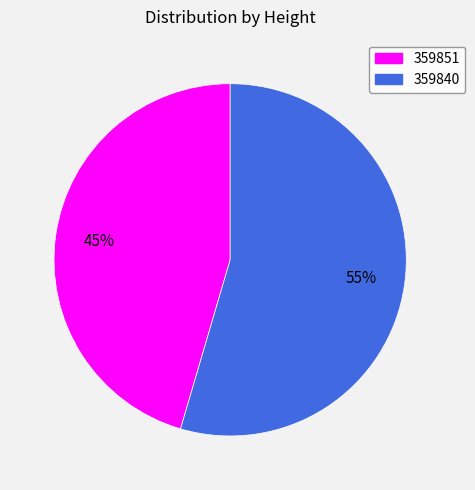

Which category has the biggest portion of the pie?

359840